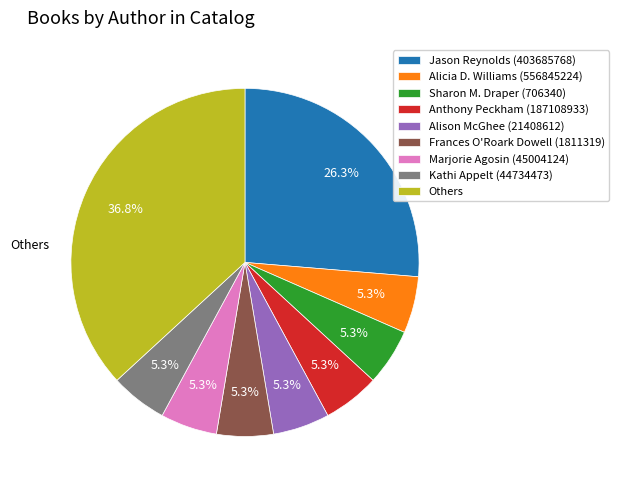

What percentage is the Kathi Appelt (44734473) slice, to the nearest percent?

5%